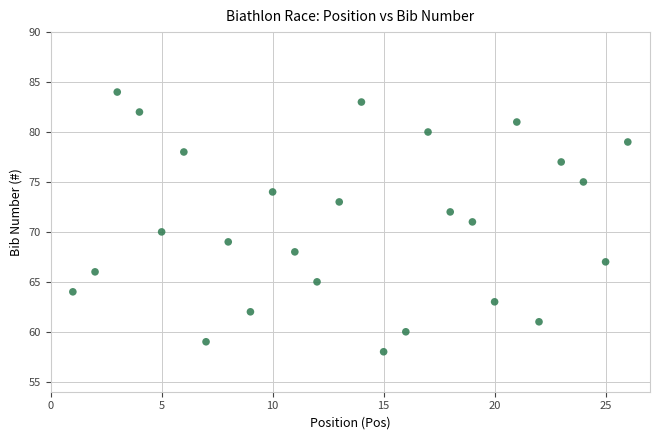

What is the range of X values (max minus min)?

25